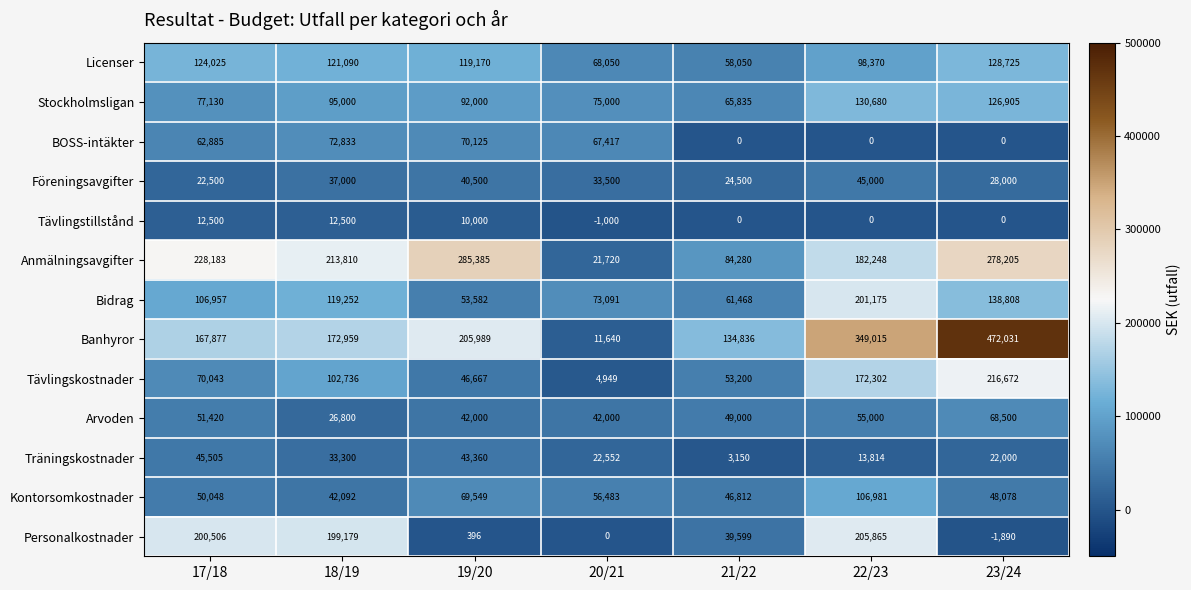

Which series changed the most between 20/21 and 23/24?

Banhyror